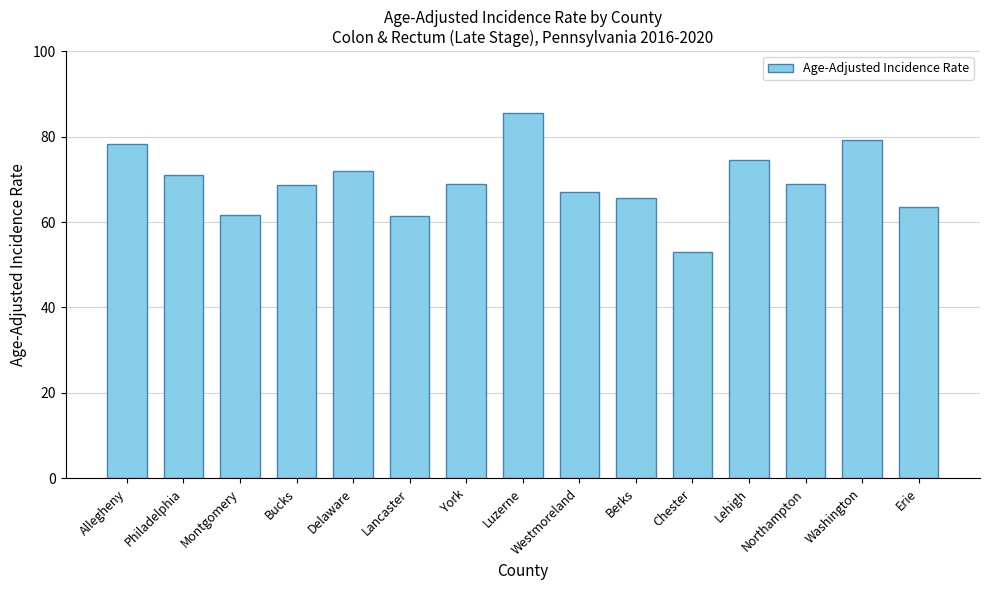

Which category has the highest value across all series?

Luzerne